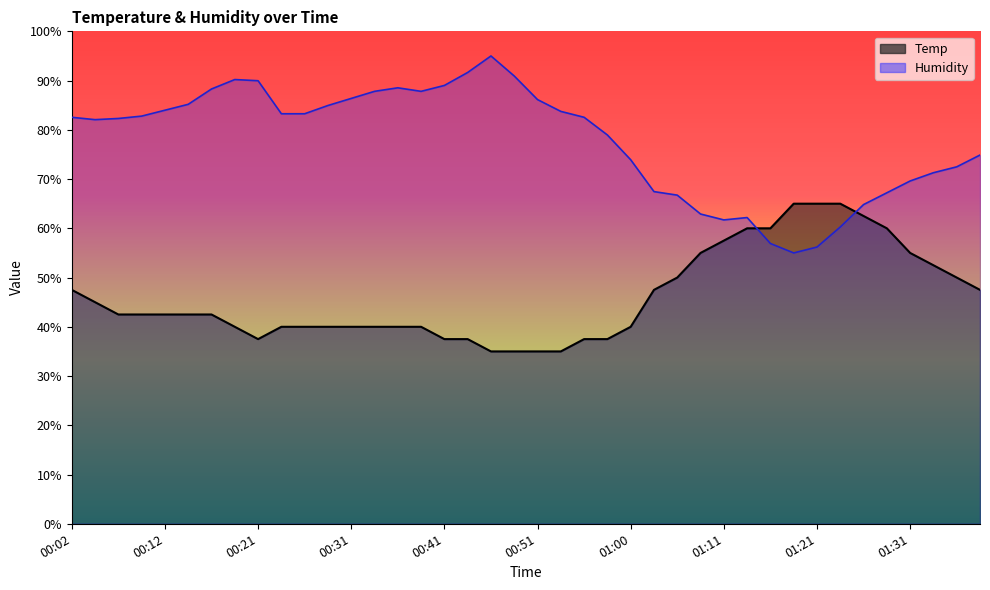

How many lines are shown in the chart?

2